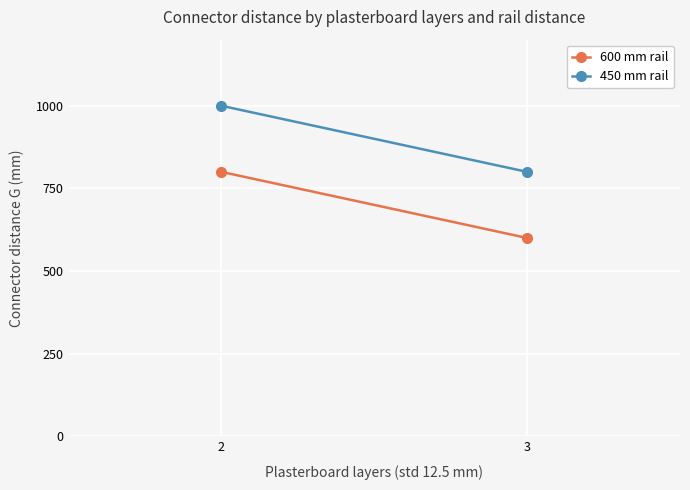

What value does the 450 mm rail series have at 2, to the nearest 10?

1000